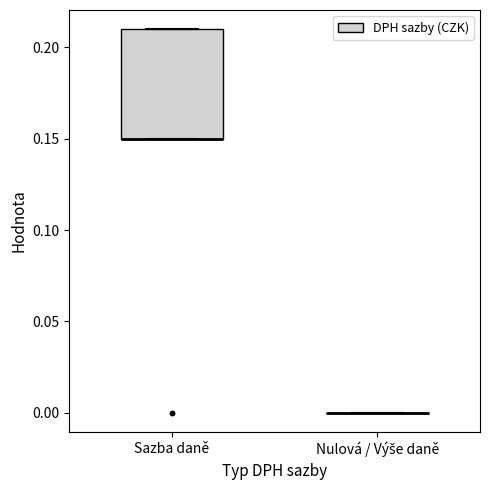

Comparing the boxes themselves (not the whiskers), which one is the tallest?

Sazba daně